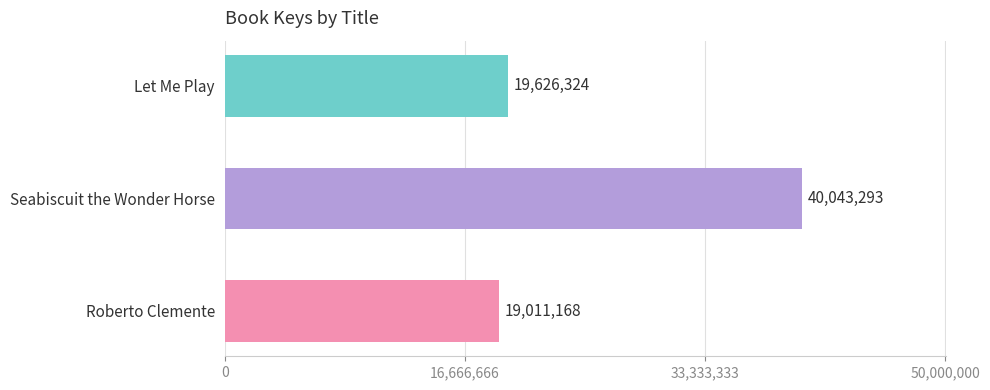

List the labels in order of value, largest first.

Seabiscuit the Wonder Horse, Let Me Play, Roberto Clemente